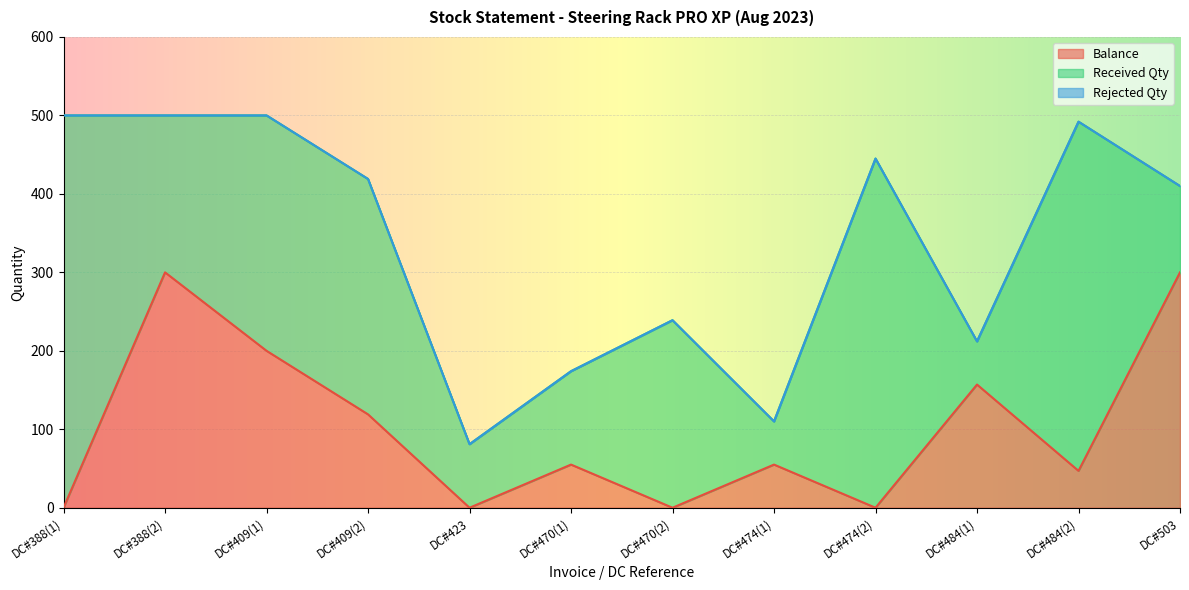

What is the difference between the maximum and minimum values in the Balance series?

300